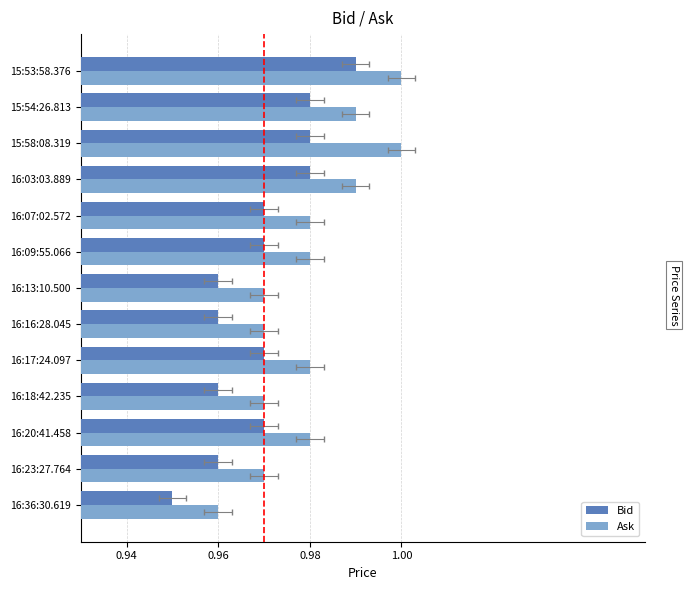

What value does the Bid series have at 16:17:24.097?

1.0